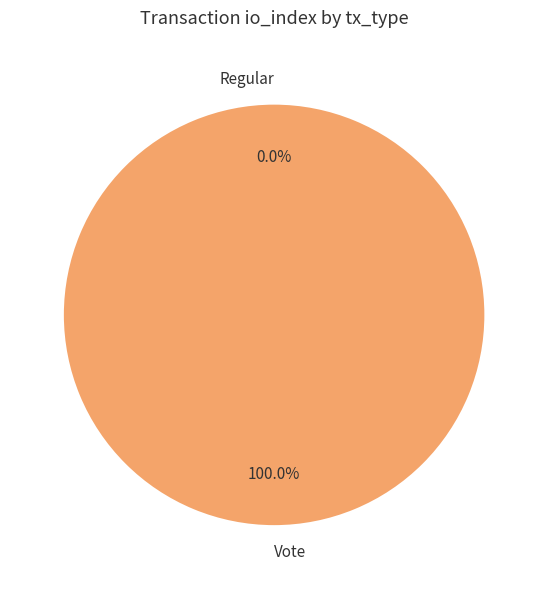

Combined, what portion of the pie is Vote and Regular?

100.0%